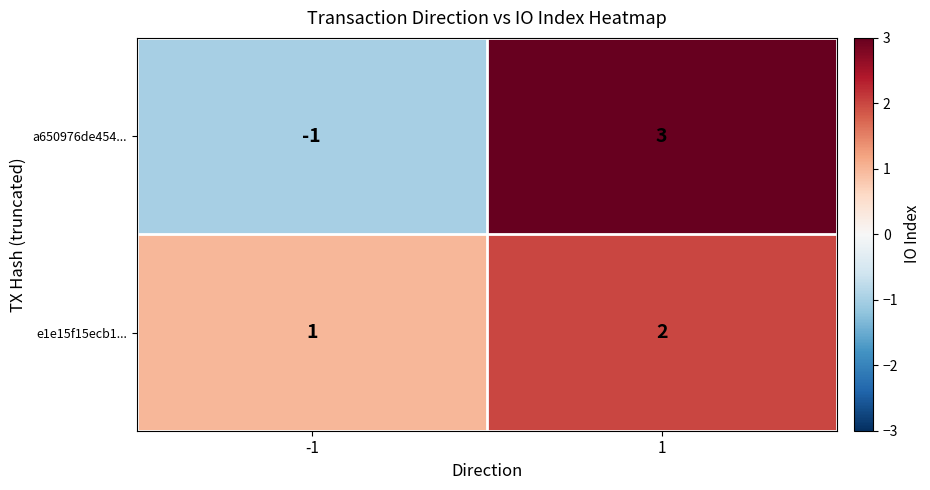

Which category has the highest value across all series?

1